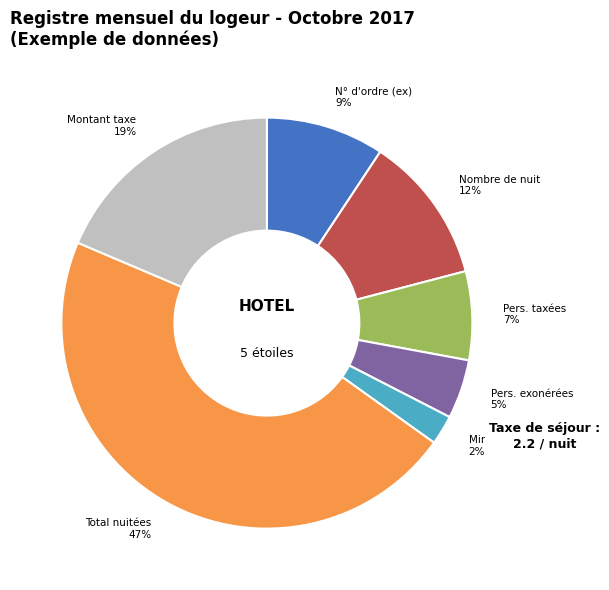

Is there any slice that represents more than half of the pie?

No